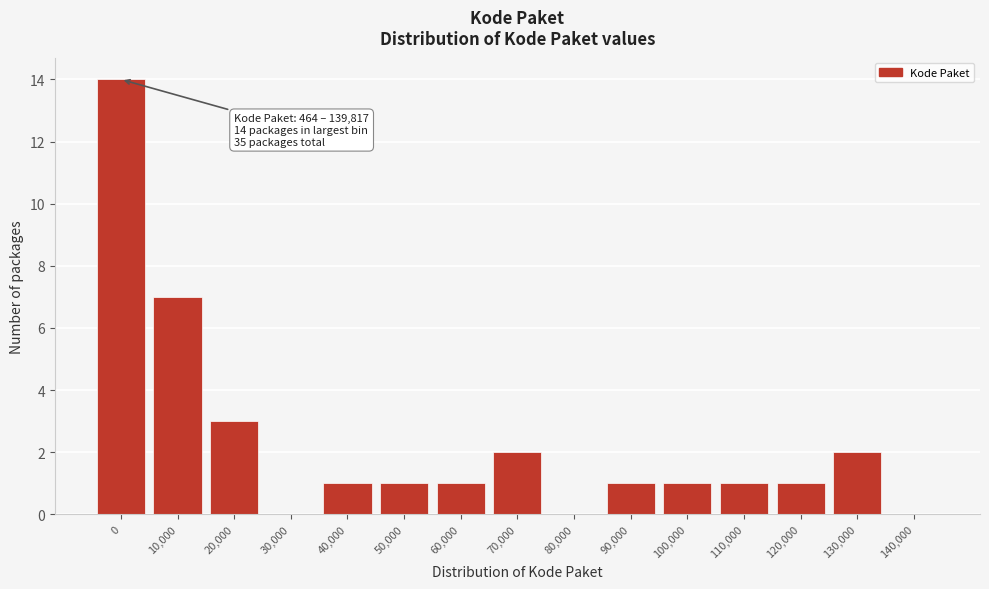

What is the change in value from 0 to 100,000?

-13